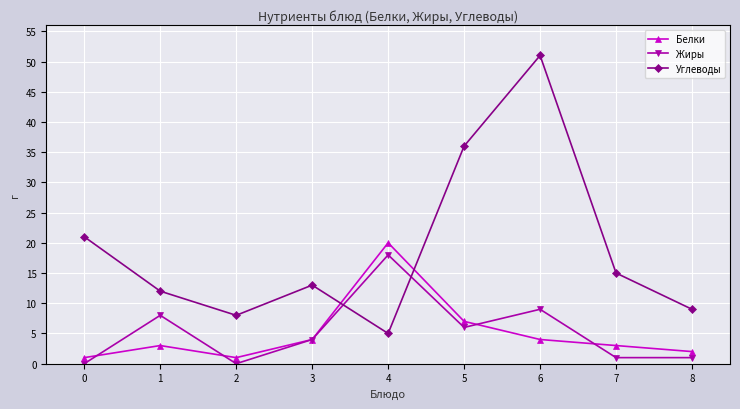

Is it true that Белки equals 2 at 8?

True